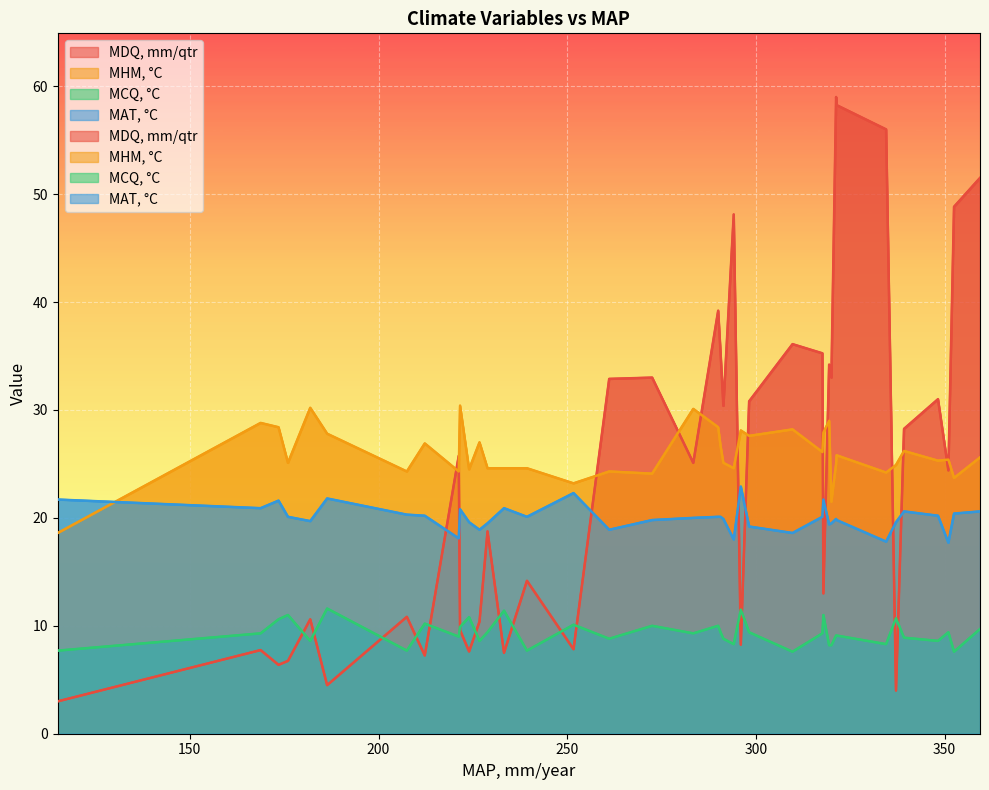

Between 181.9 and 339.25, which is larger?

339.25